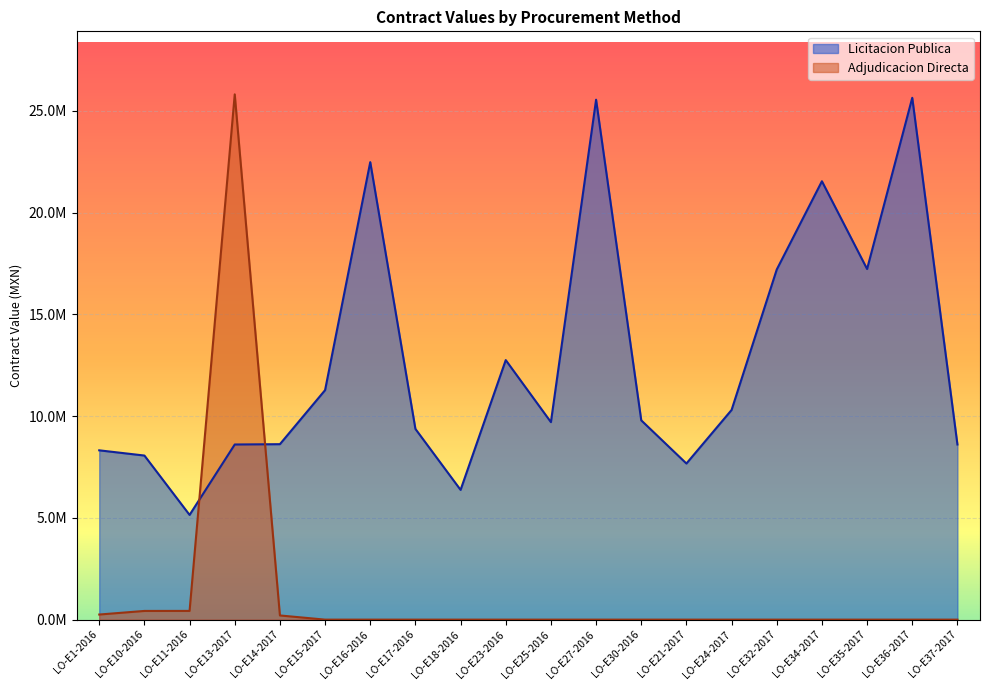

Which category has the highest value across all series?

LO-E13-2017